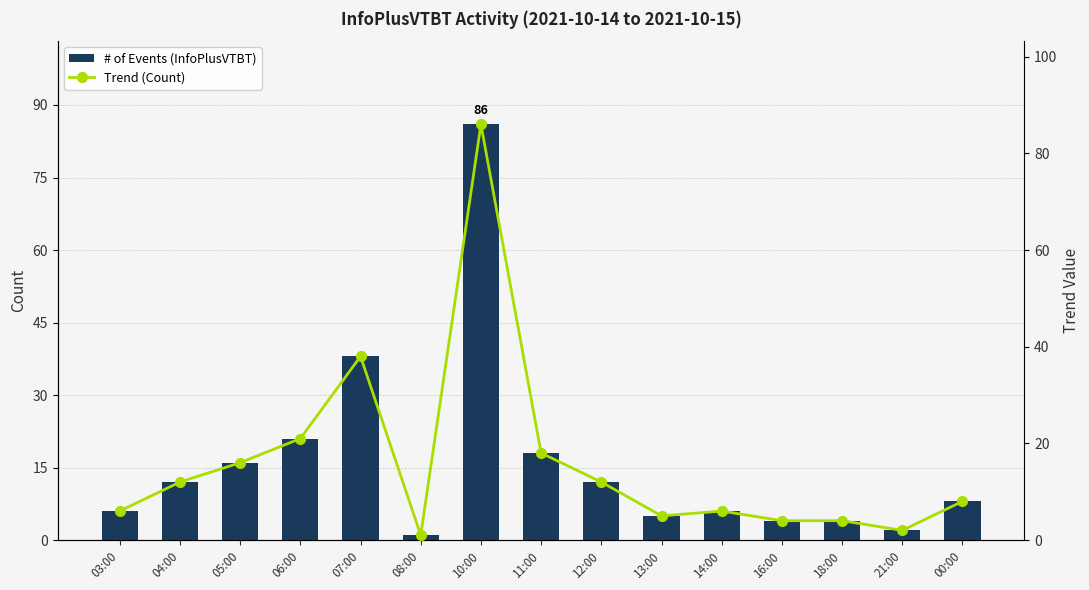

At how many categories does at least one series exceed 16?

4